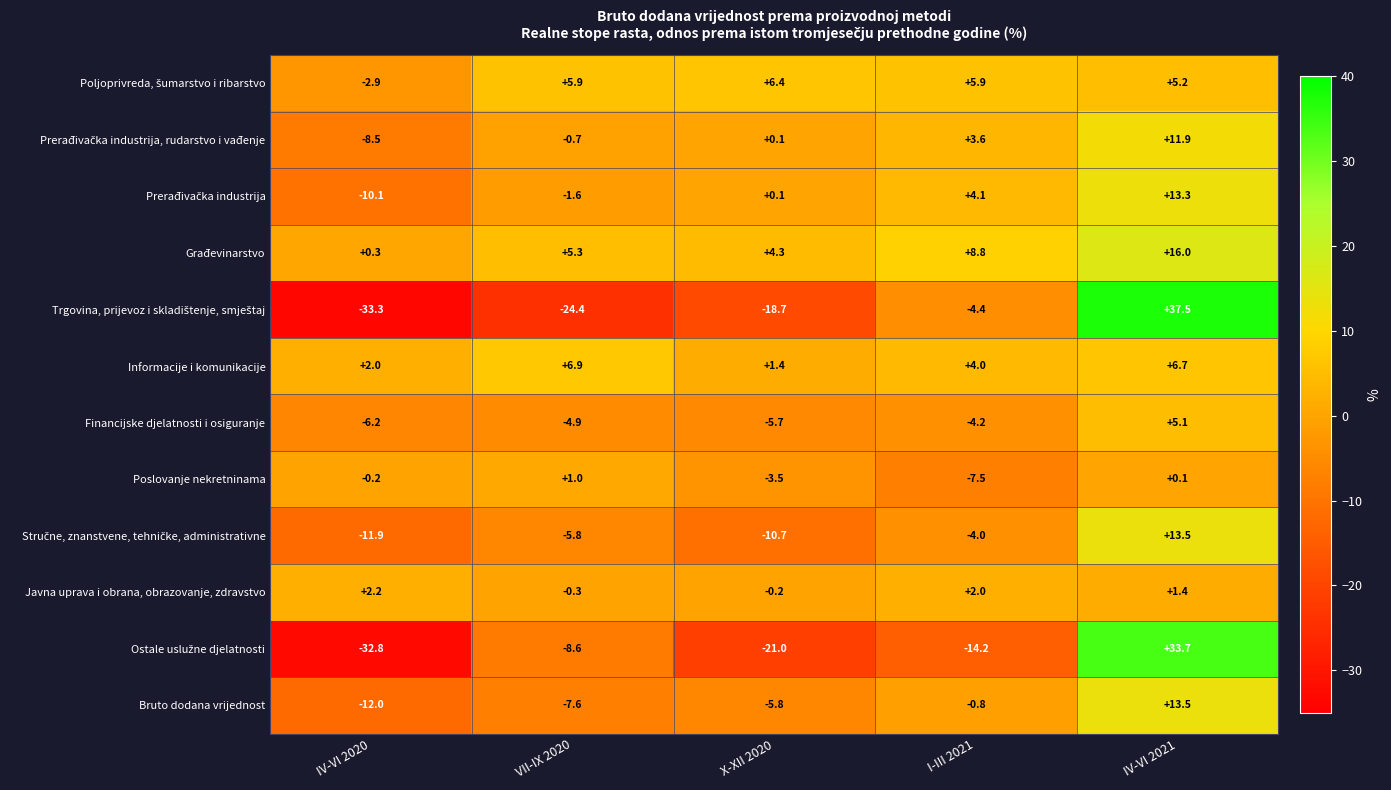

What is the sum of the Javna uprava i obrana, obrazovanje, zdravstvo values at IV-VI 2020 and VII-IX 2020?

1.9